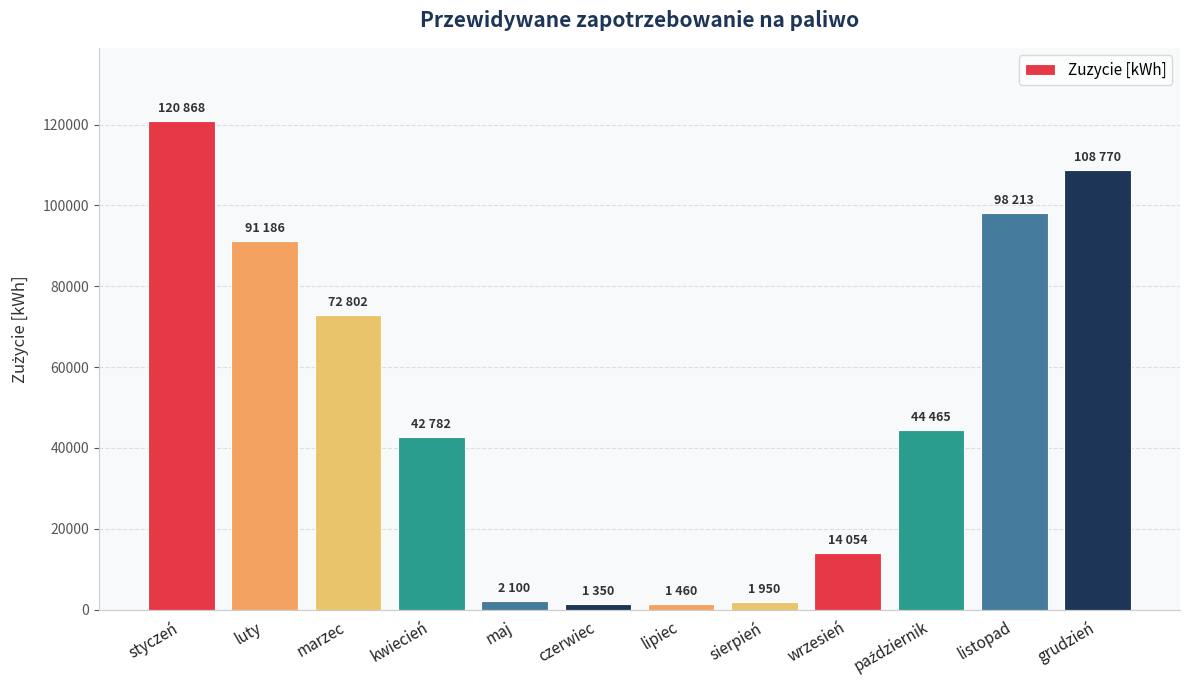

At which label is the value closest to 61109?

marzec